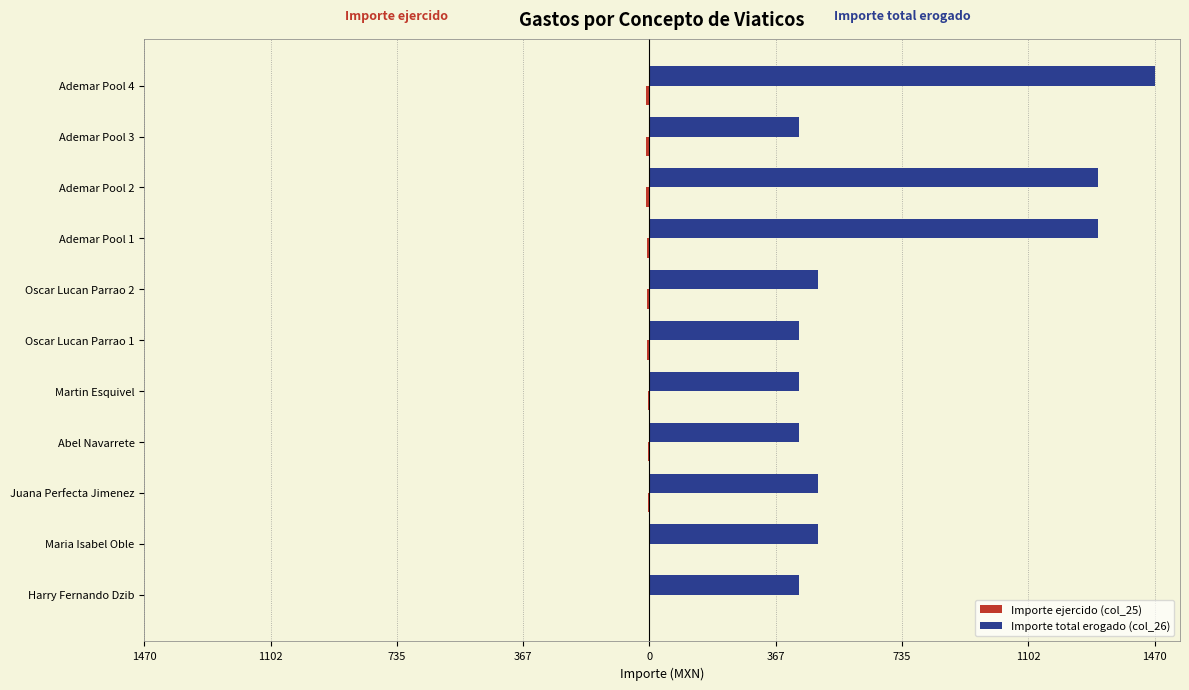

What is the sum of all Importe ejercido (col_25) values?

-66